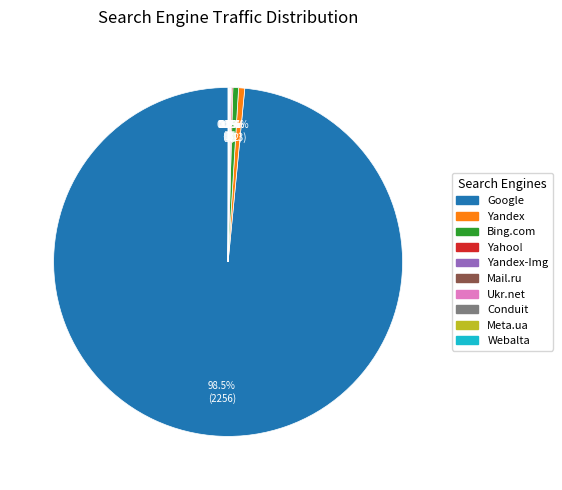

Is there a majority slice in this chart?

Yes